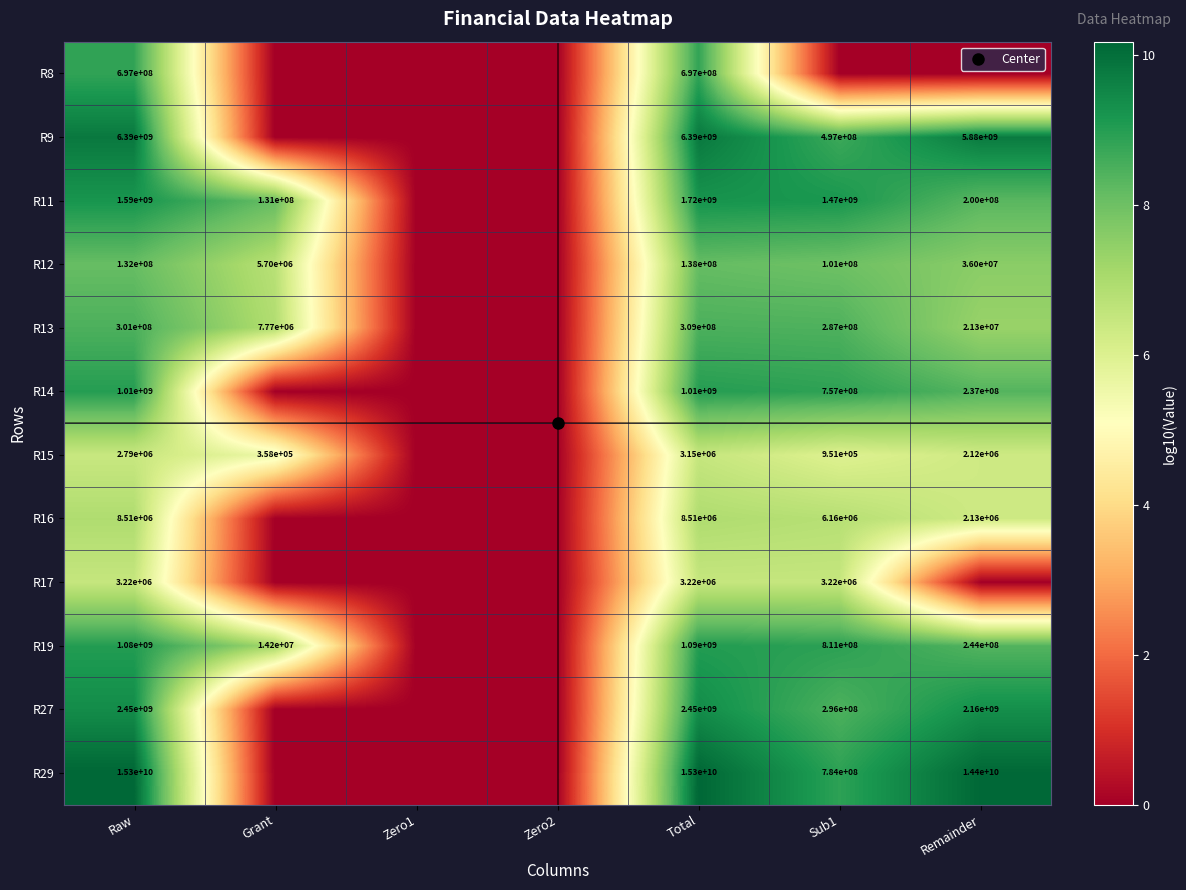

Which has a higher value, Zero1 or Zero2?

Zero1